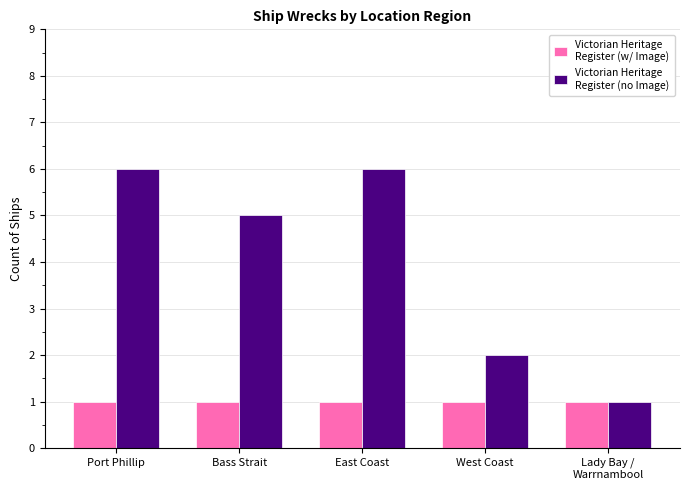

What is the difference between the highest and lowest values at Port Phillip?

5